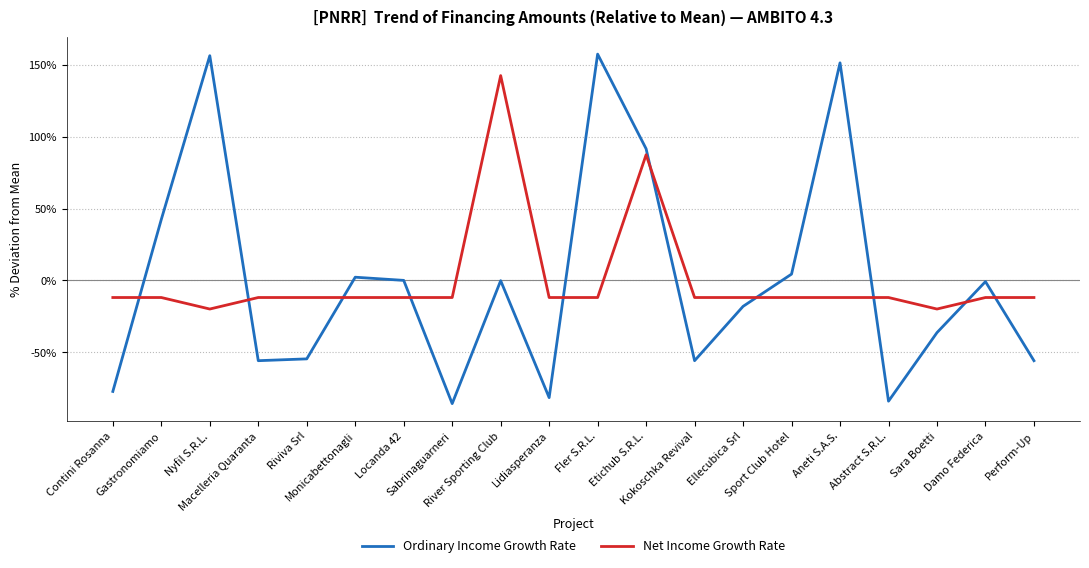

Where does the Ordinary Income Growth Rate series first go above 0?

Gastronomiamo